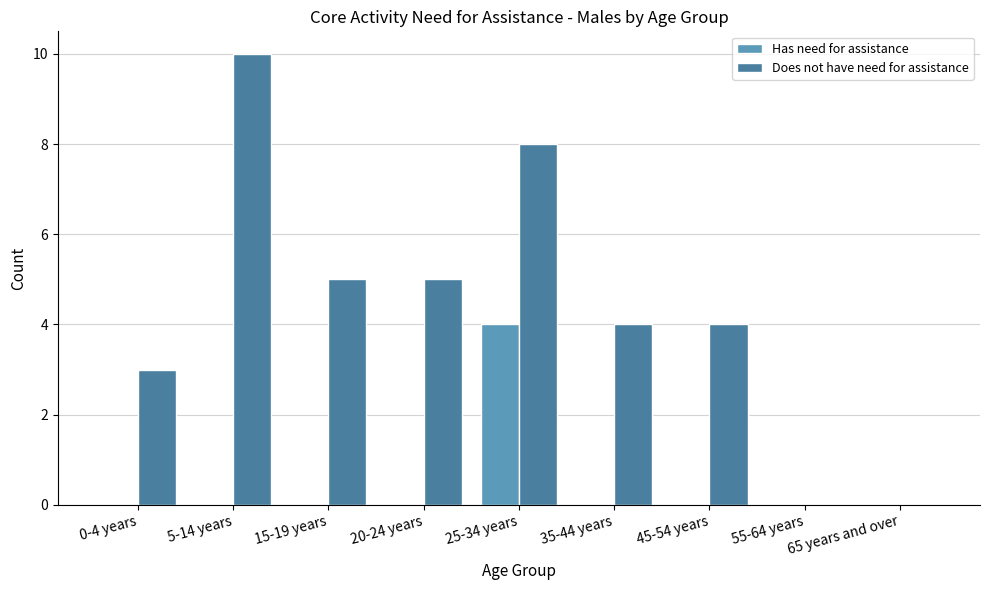

Which series has the largest total across all categories?

Does not have need for assistance